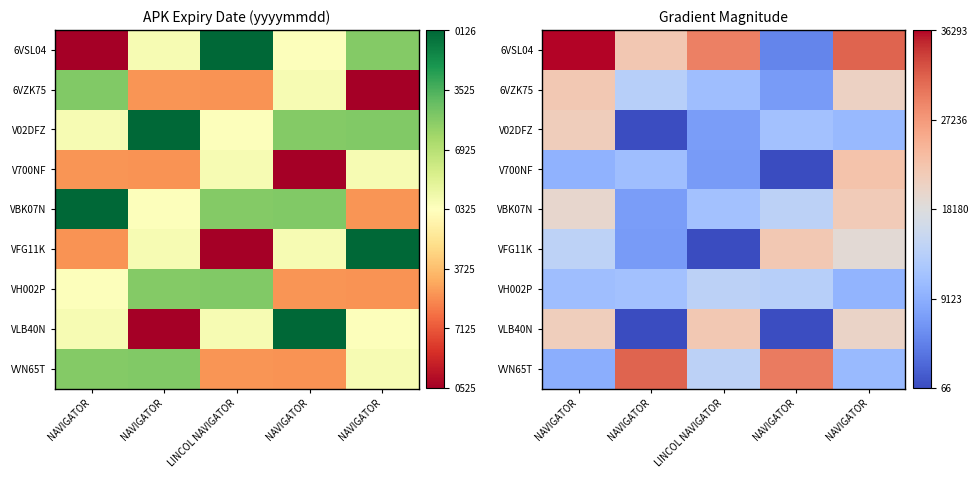

How many values in the VVN65T series exceed 14149?

3